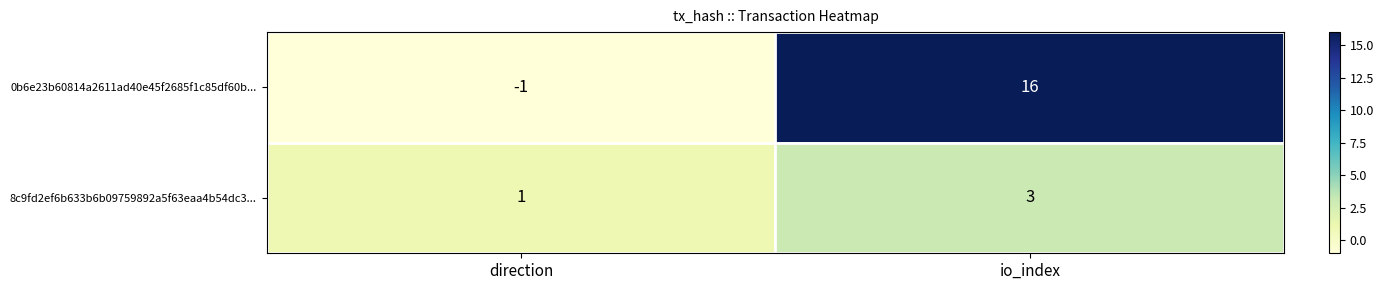

What is the difference between the maximum and minimum values in the 0b6e23b60814a2611ad40e45f2685f1c85df60b... series?

17